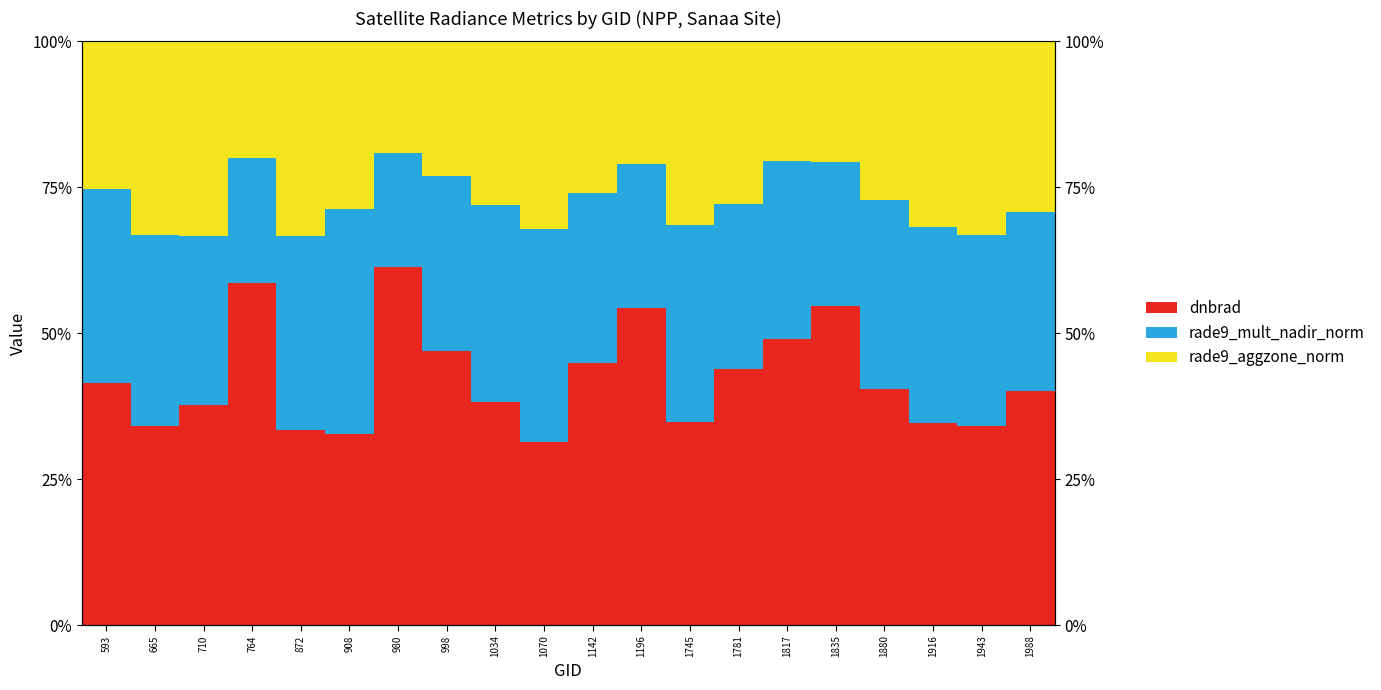

Is it true that rade9_aggzone_norm equals 17.3 at 1034?

False